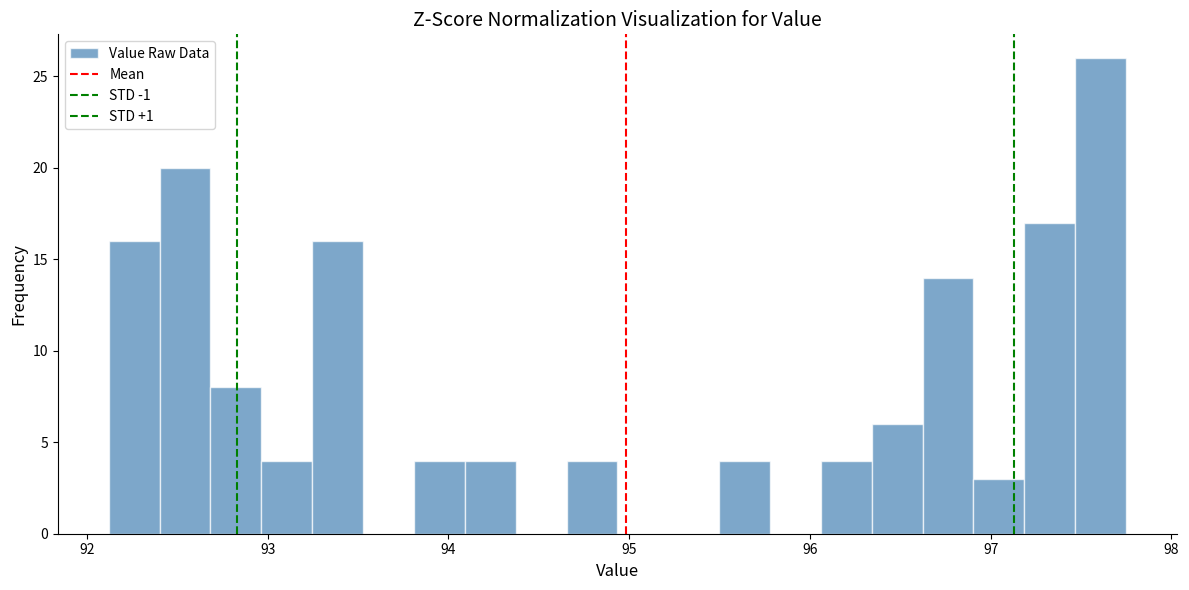

Around what value on the x-axis is the tallest bar? Give the approximate position of its centre, as read against the axis.

97.6